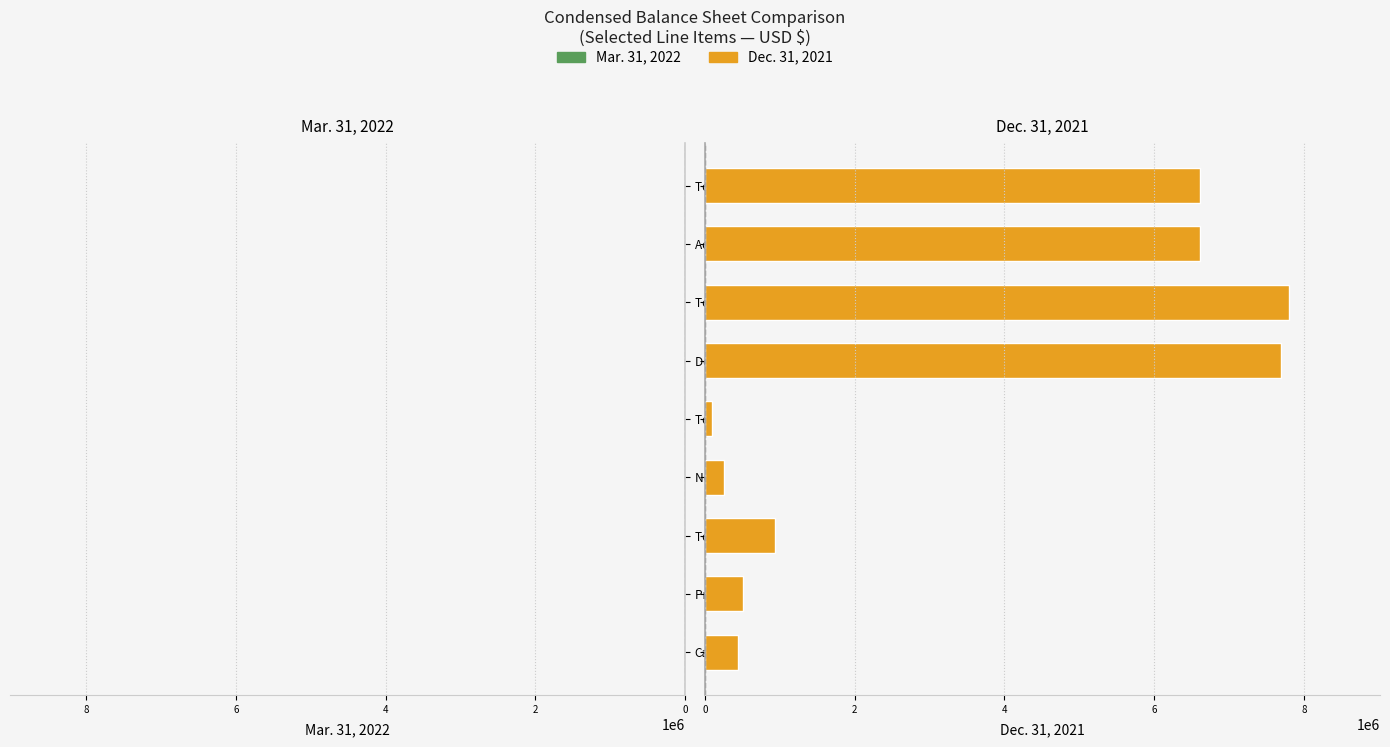

The value of Dec. 31, 2021 at Deferred underwriting fee payable is 13325512. True or false?

False